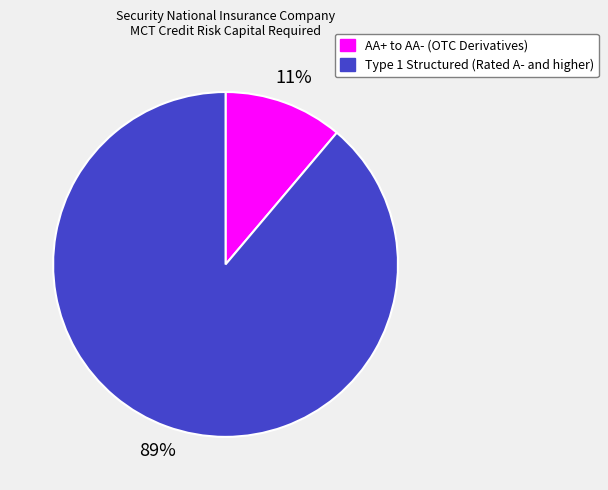

Count the number of slices in the pie.

2